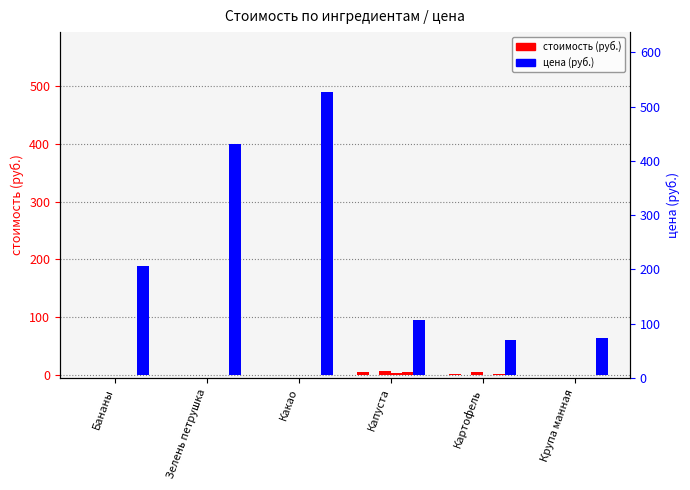

What is the difference between the maximum and minimum values in the стоимость (col_40) series?

4.9